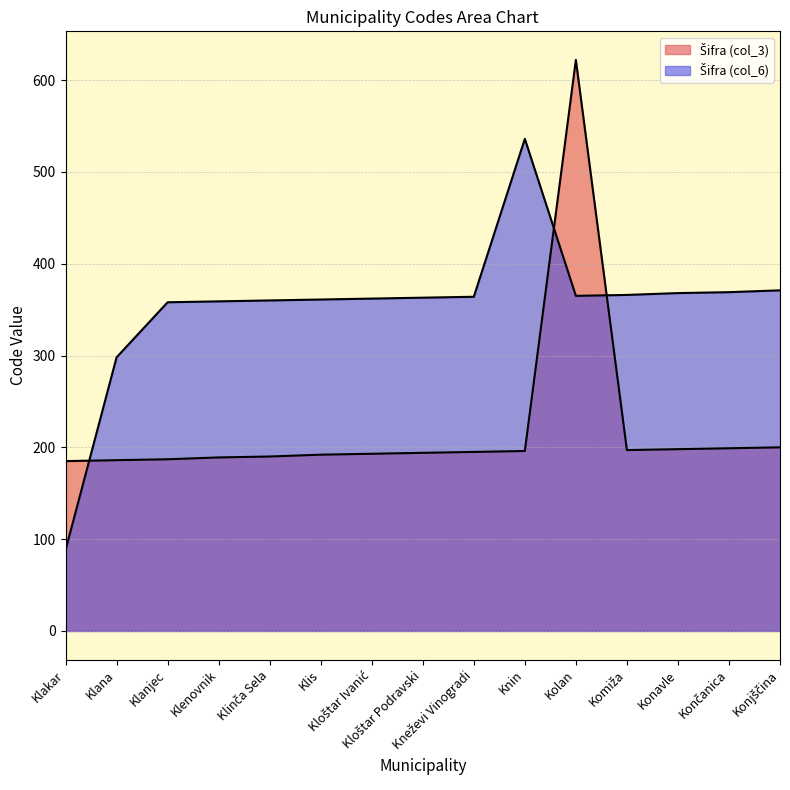

Where is the first local minimum for Šifra (col_3)?

Komiža